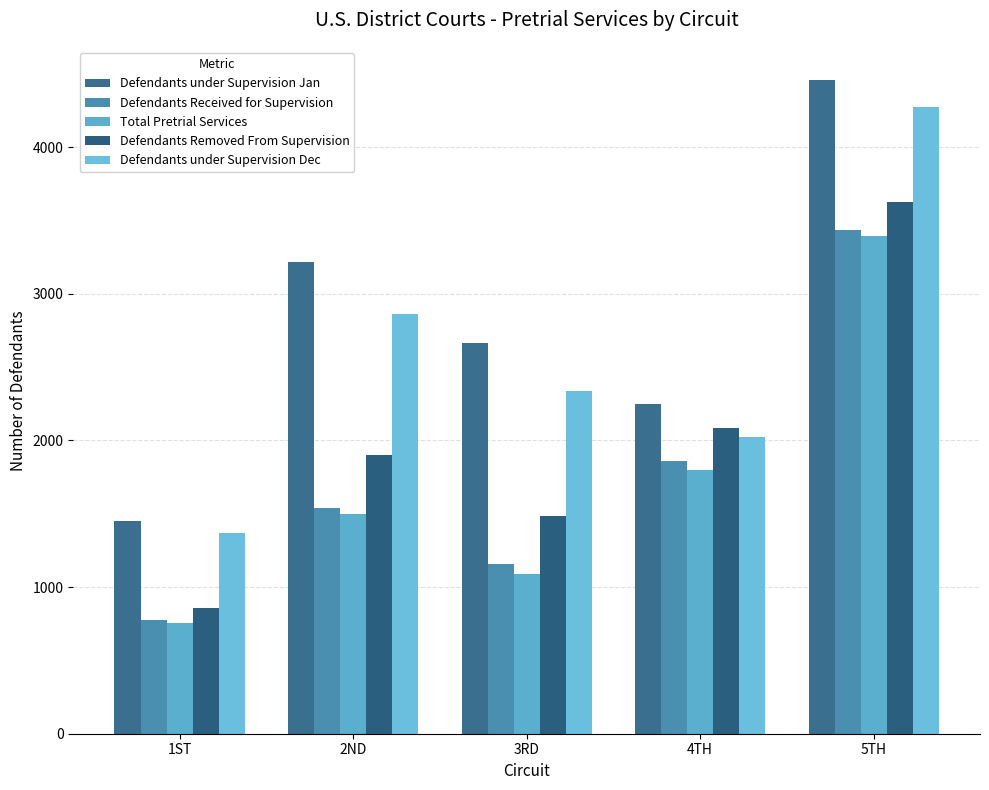

What is the highest value of the Defendants Received for Supervision series?

3438